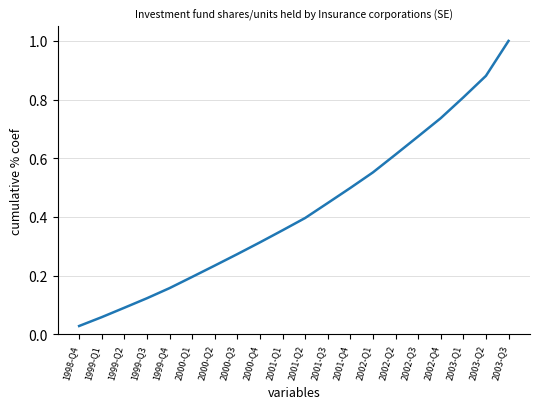

What is the difference between the maximum and minimum values?

1.0